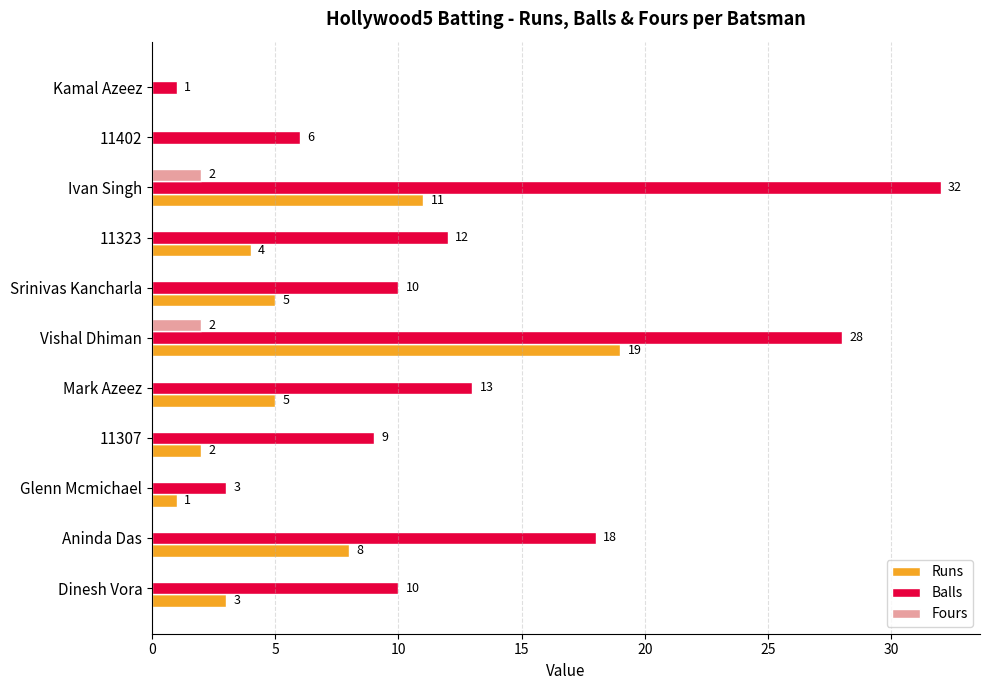

What is the greatest value displayed?

32